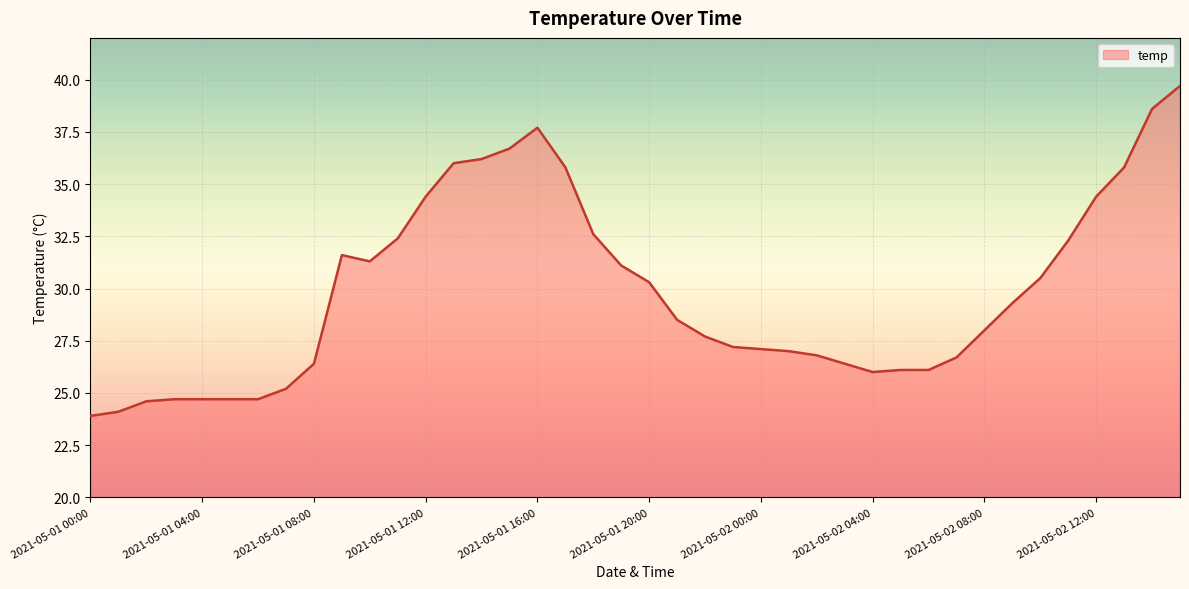

What is the greatest value displayed?

39.7